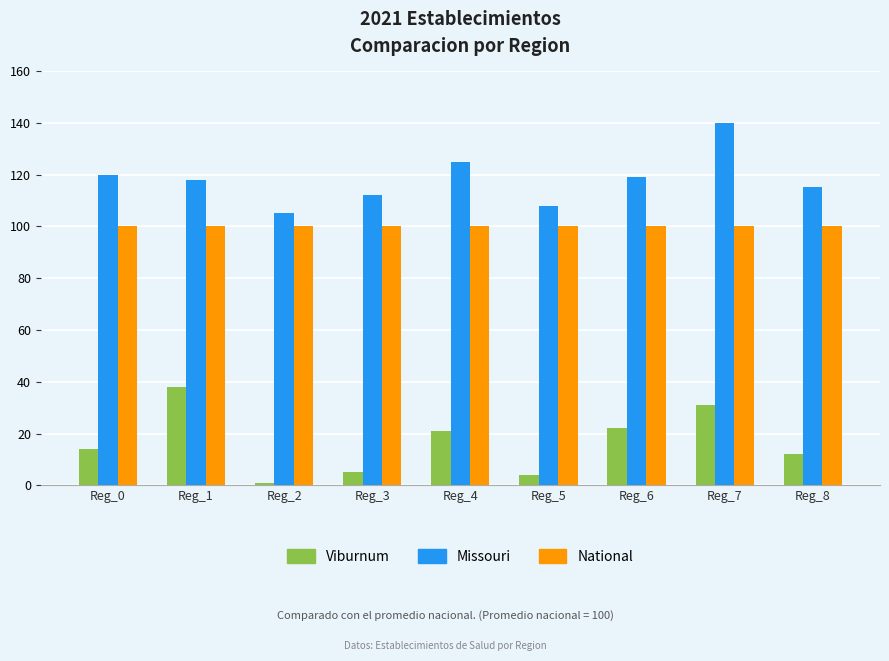

Which series changed the most between Reg_6 and Reg_7?

Missouri